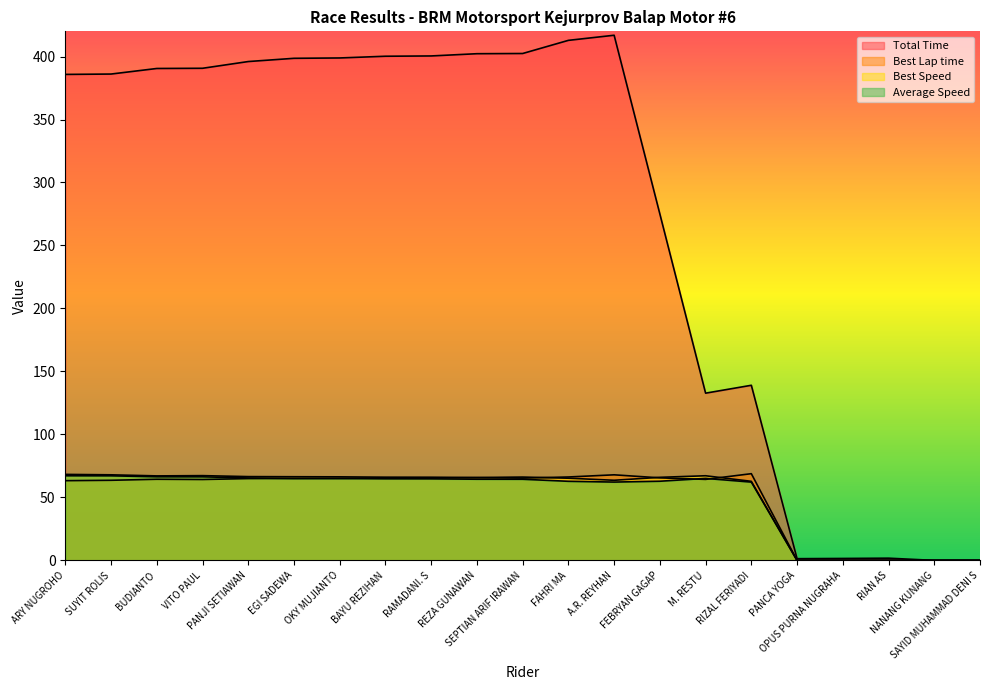

How many lines are shown in the chart?

4